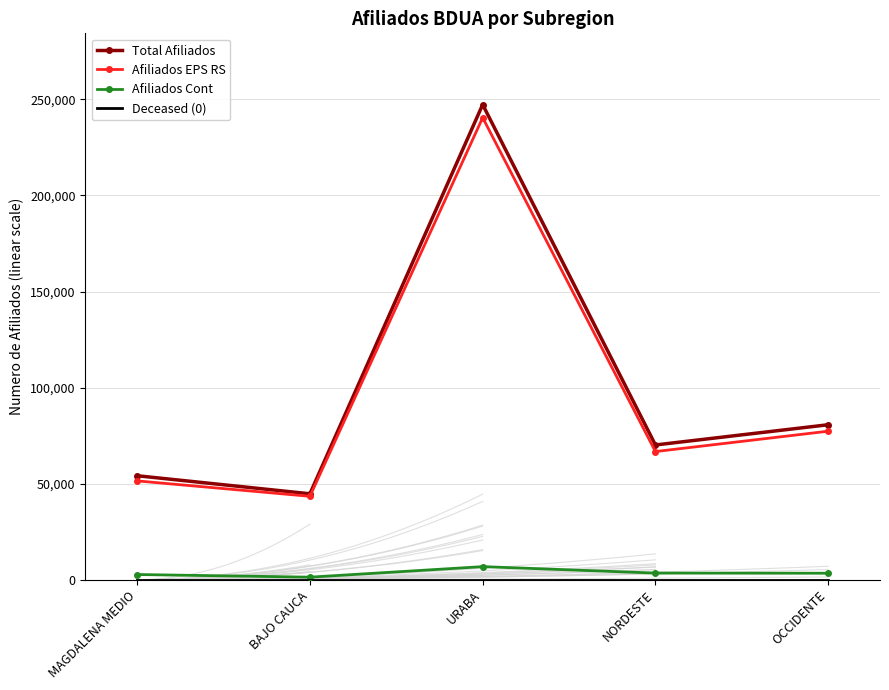

What is the minimum value for Afiliados EPS RS?

43397